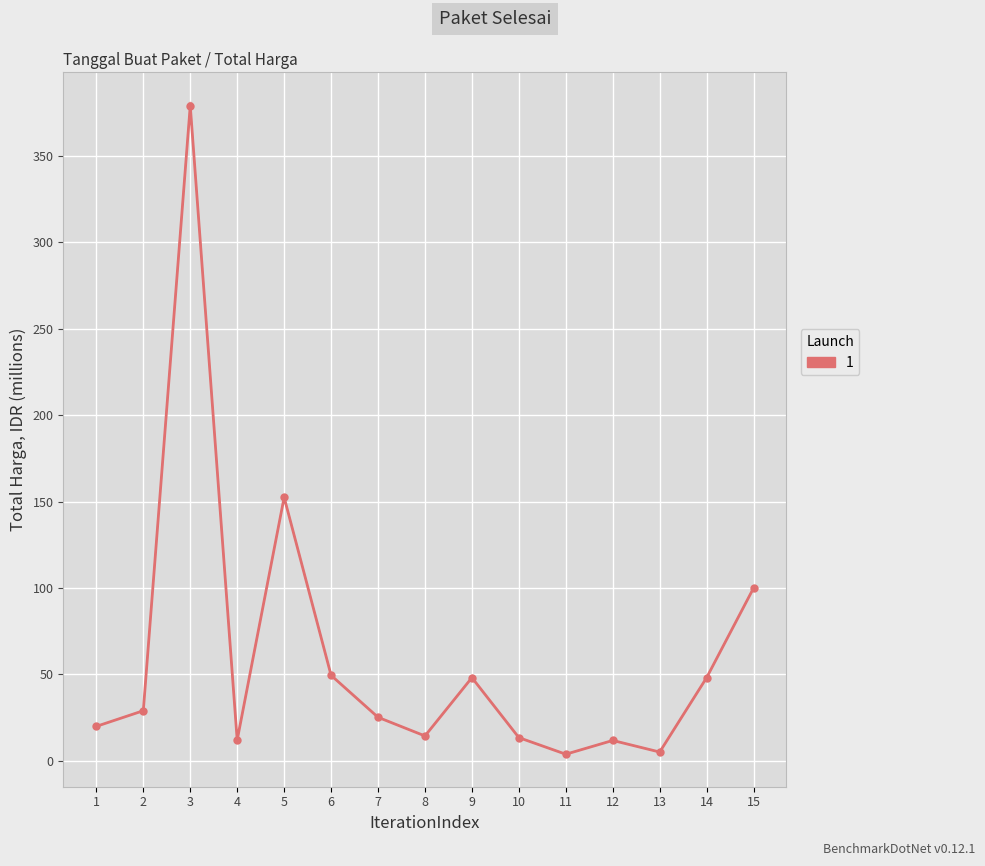

List the labels in order of value, smallest first.

11, 13, 12, 4, 10, 8, 1, 7, 2, 9, 14, 6, 15, 5, 3